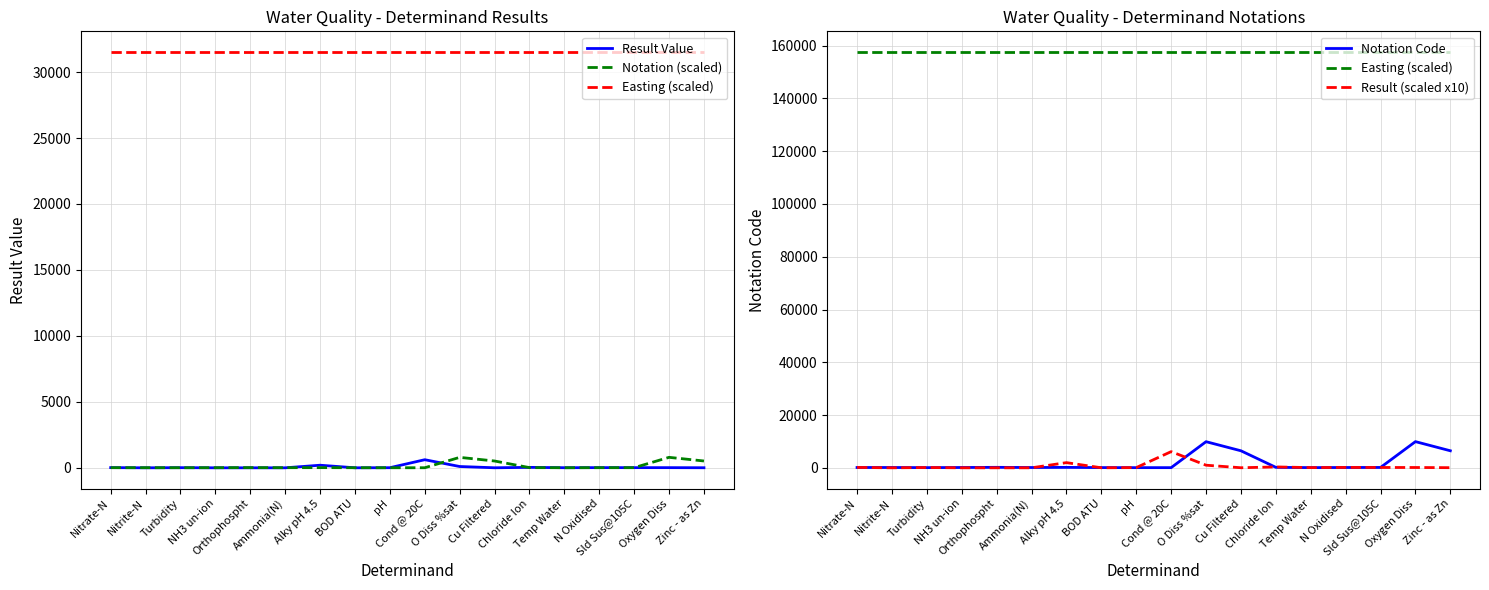

True or false: Result Value has a value of 12.3 at Sld Sus@105C.

True